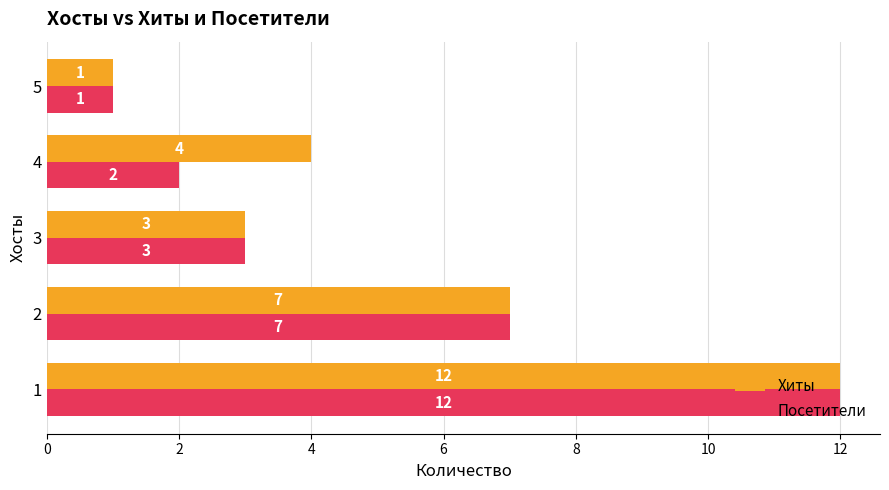

Which series changed the most between 1 and 4?

Посетители